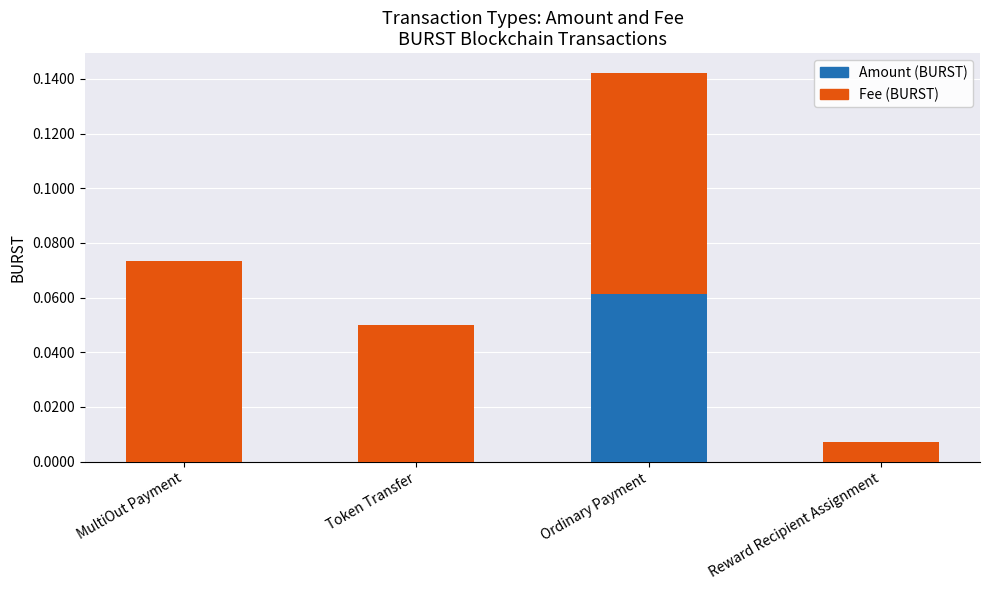

How many distinct data groups are displayed?

2